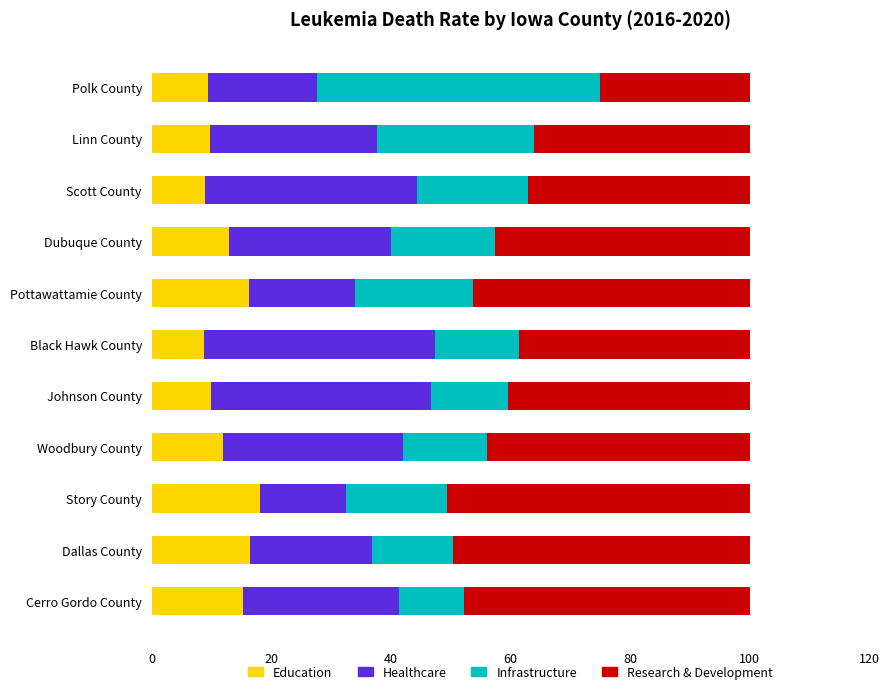

What is the highest value of the Education series?

18.1